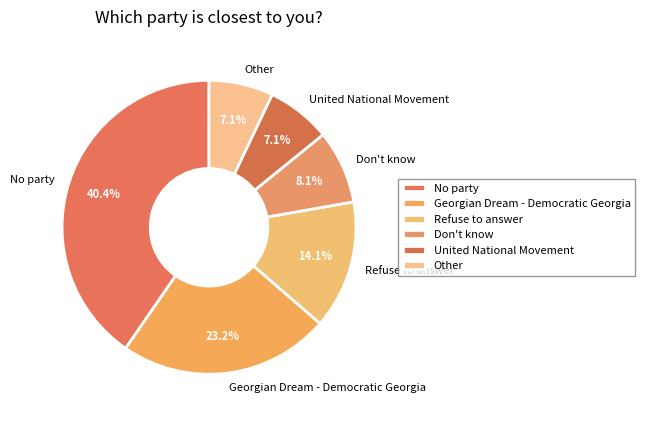

Which has a higher value, Other or Don't know?

Don't know